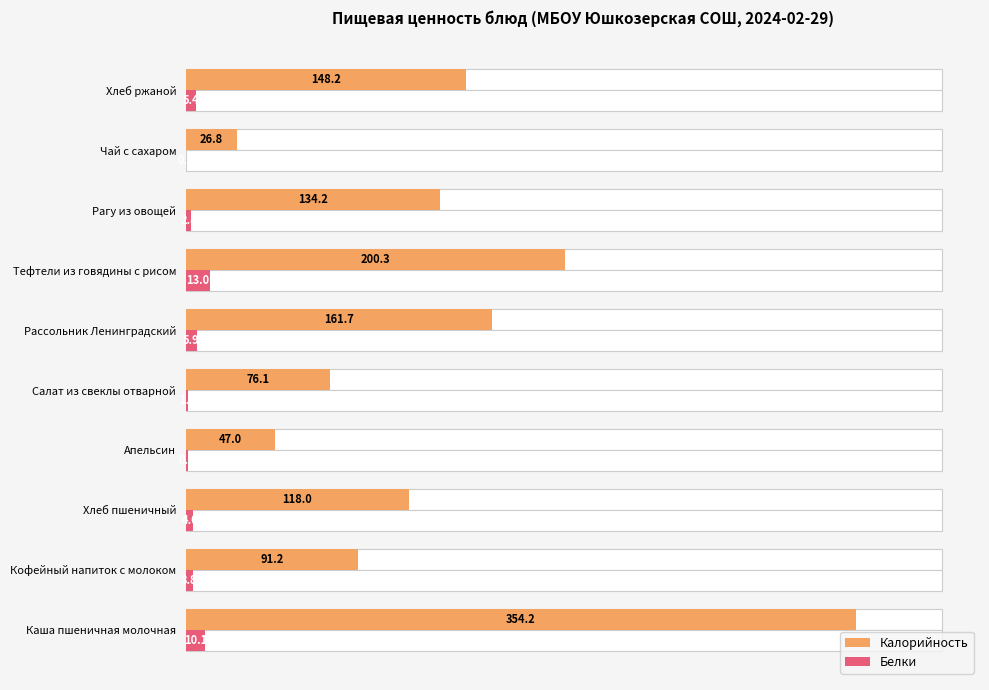

True or false: Белки has a value of 0.5 at Апельсин.

False